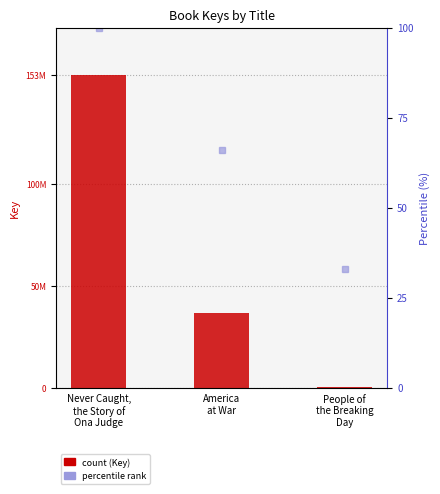

Reading right to left, transcribe all the data shown in this chart.

People of
the Breaking
Day=331778	America
at War=36456101	Never Caught,
the Story of
Ona Judge=153789940